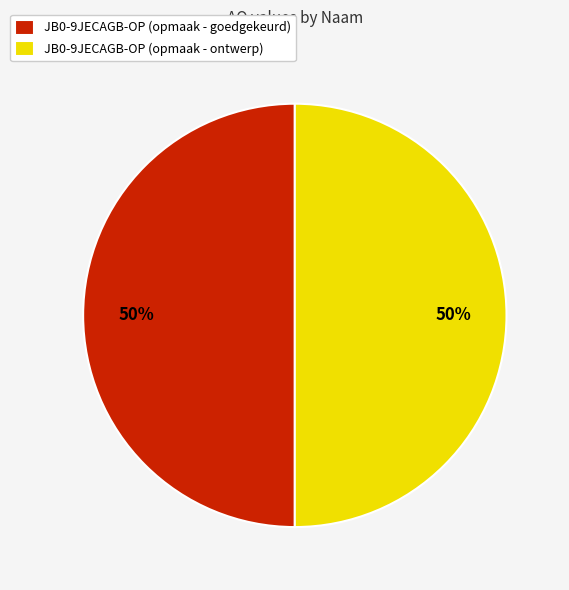

Is the sum of JB0-9JECAGB-OP (opmaak - ontwerp) and JB0-9JECAGB-OP (opmaak - goedgekeurd) greater than half?

Yes